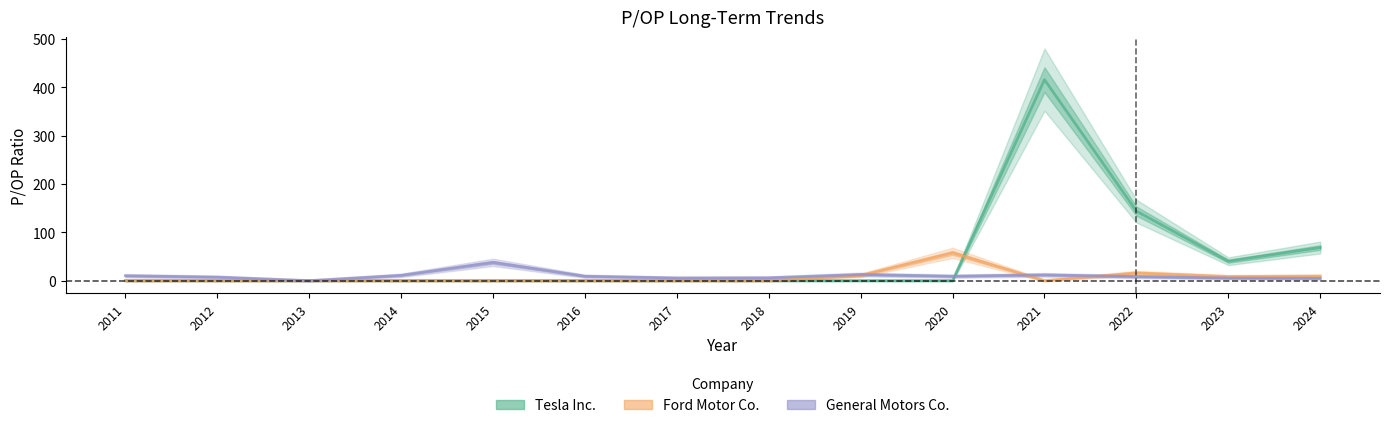

Where do General Motors Co. and Ford Motor Co. first cross each other?

2019 and 2020